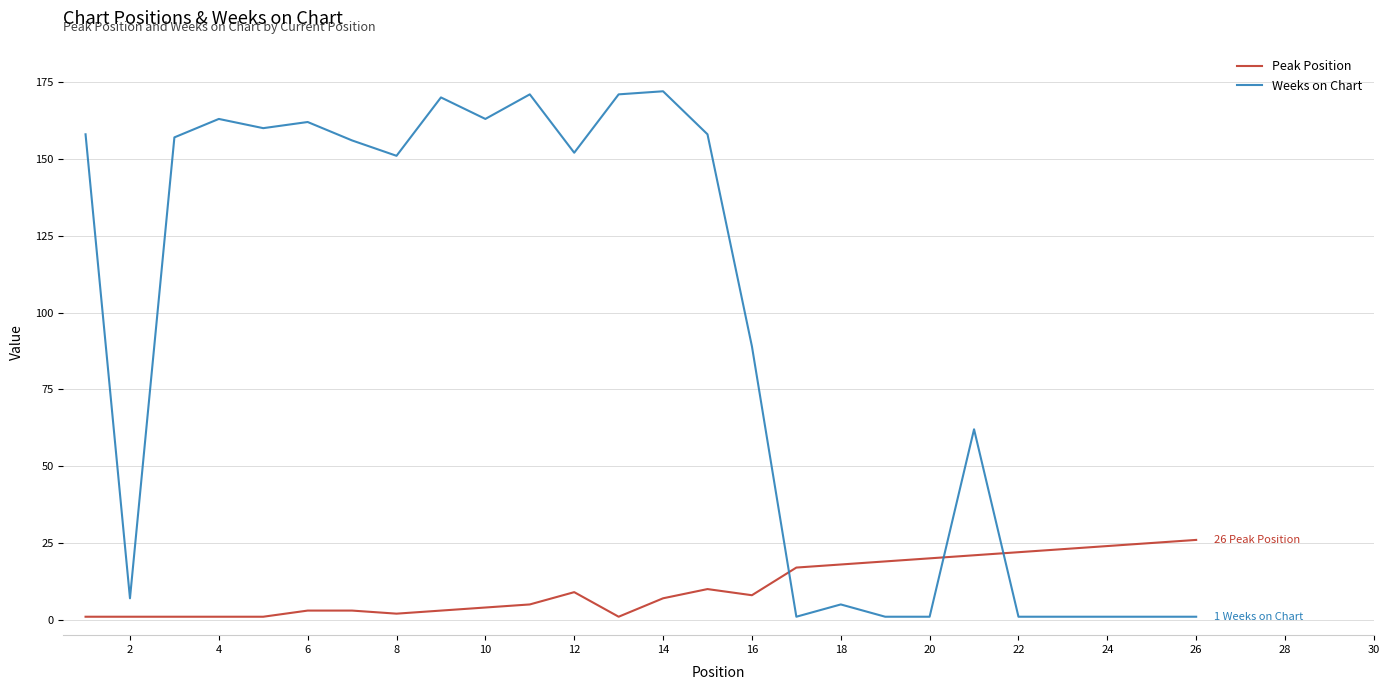

Which series has the widest spread of values?

Weeks on Chart